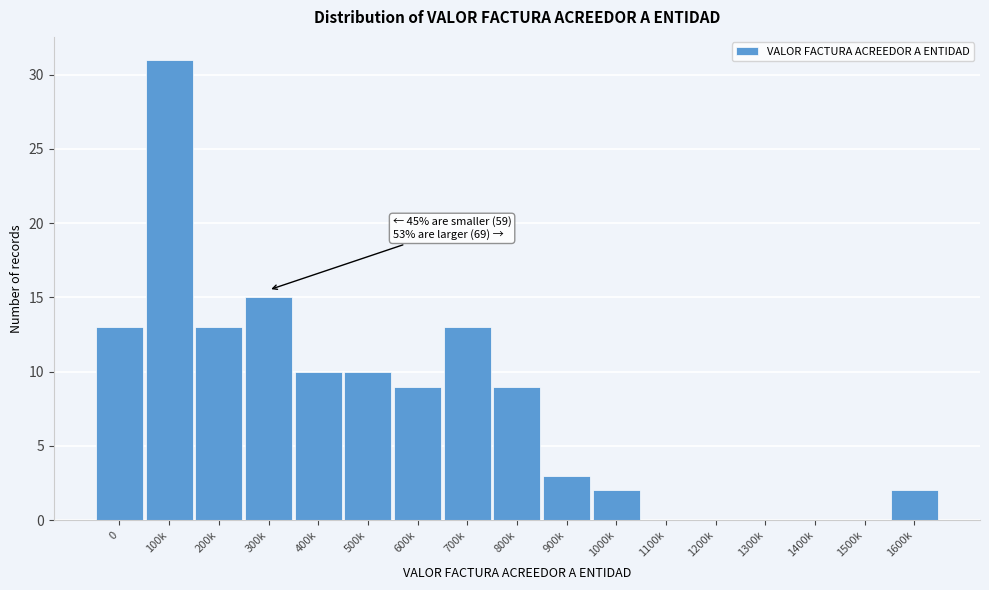

Reading right to left, what are all the values shown in this chart?

1600k=2	1500k=0	1400k=0	1300k=0	1200k=0	1100k=0	1000k=2	900k=3	800k=9	700k=13	600k=9	500k=10	400k=10	300k=15	200k=13	100k=31	0=13